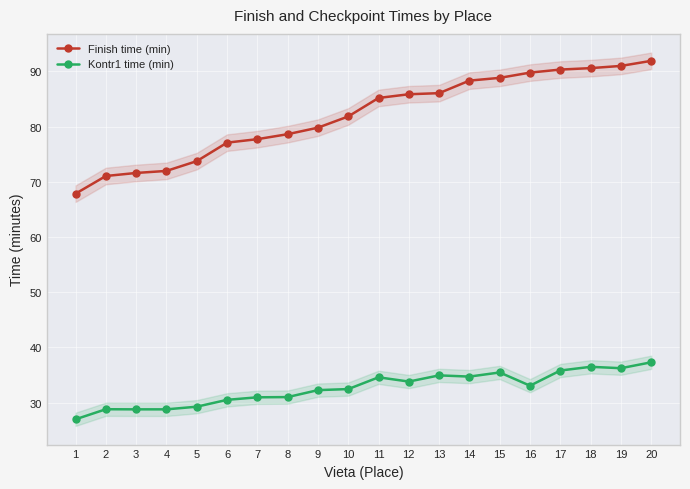

In Kontr1 time (min), how many points are higher than both neighbors (excluding endpoints)?

5